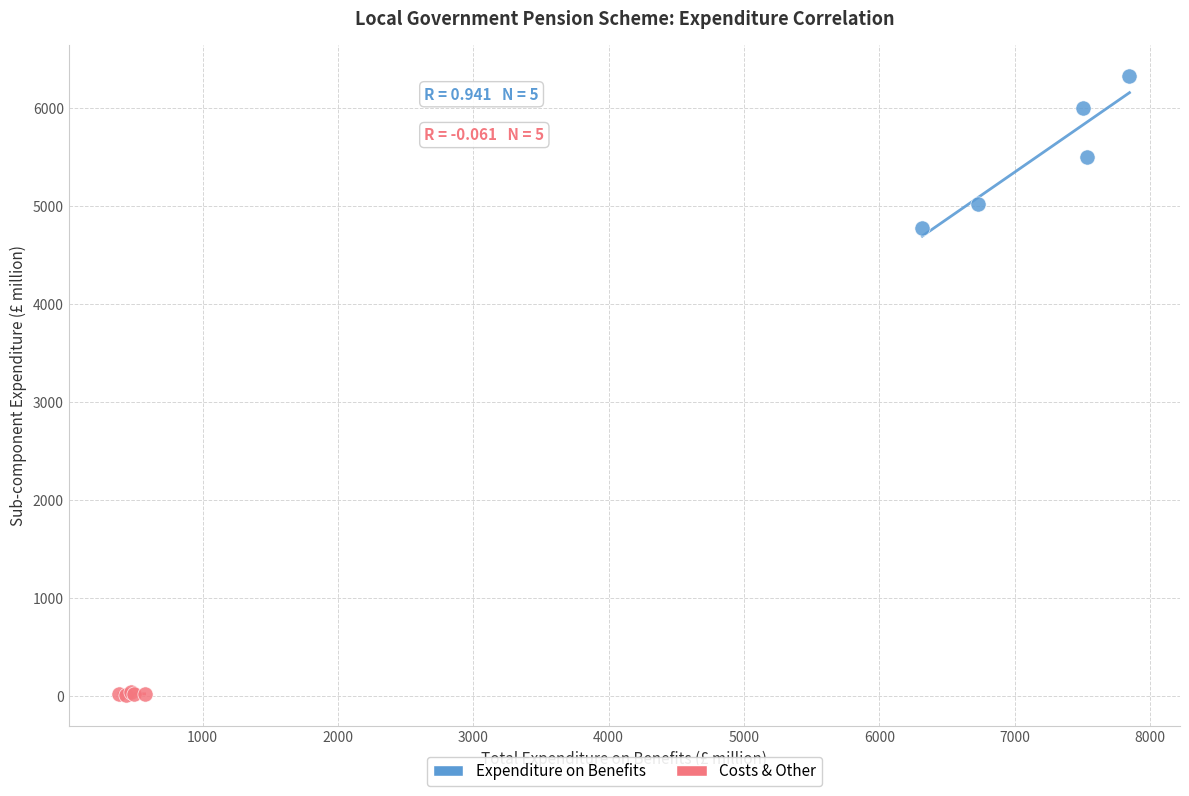

Which series contains the lowest Y value?

Costs & Other